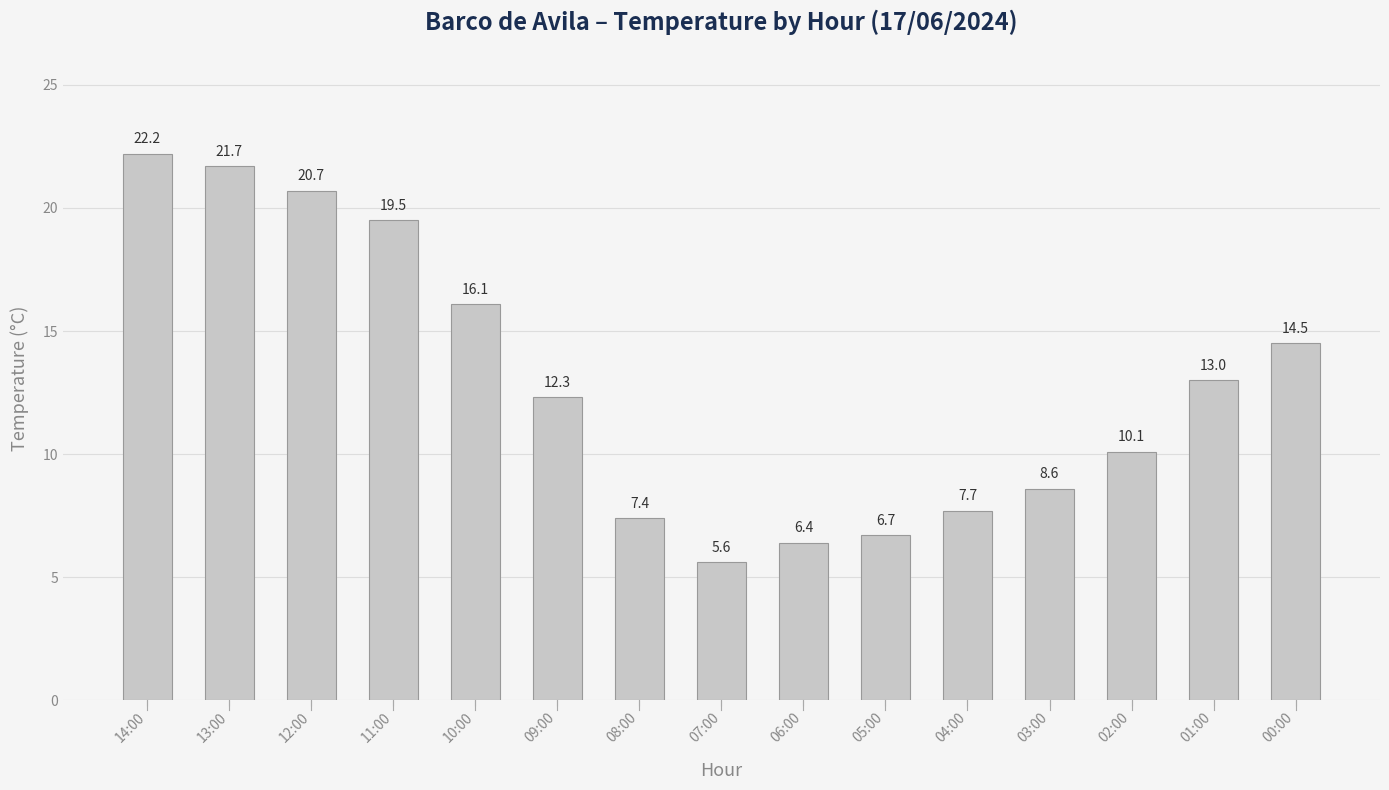

What is the average value?

12.8